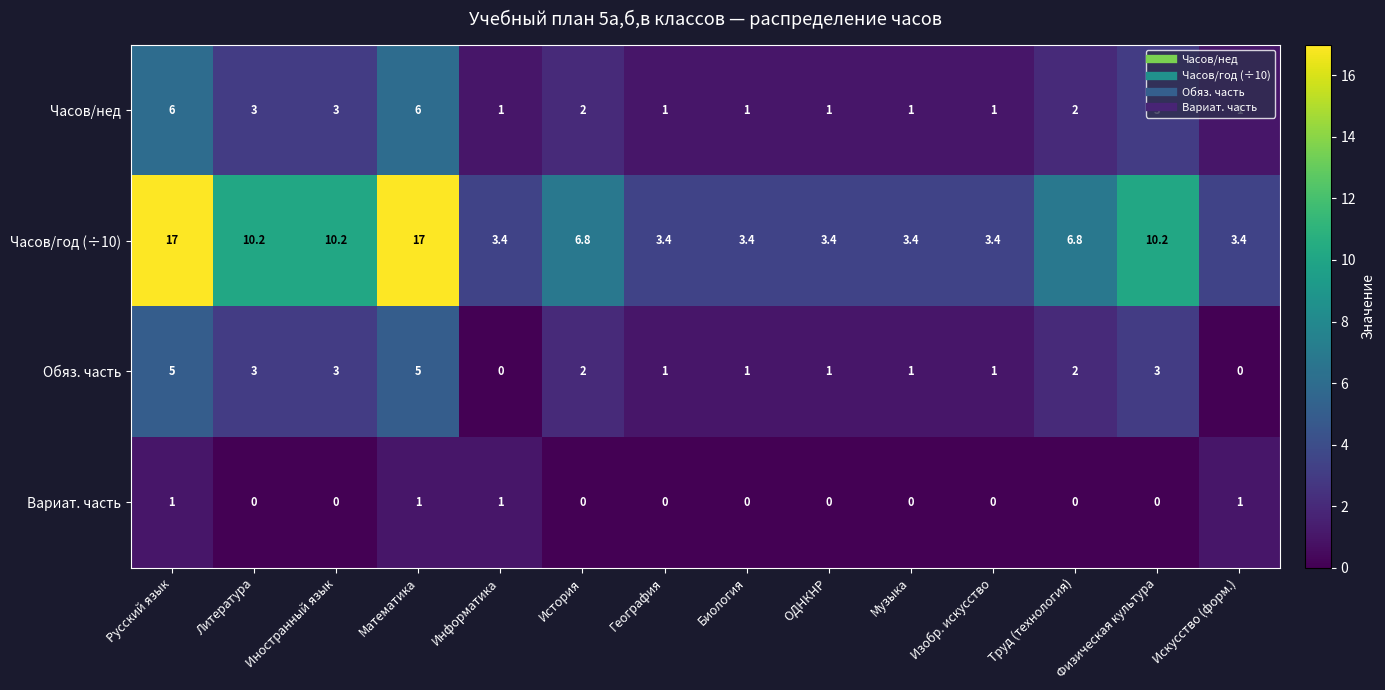

List the series in order of their peak value, highest first.

Часов/год (÷10), Часов/нед, Обяз. часть, Вариат. часть